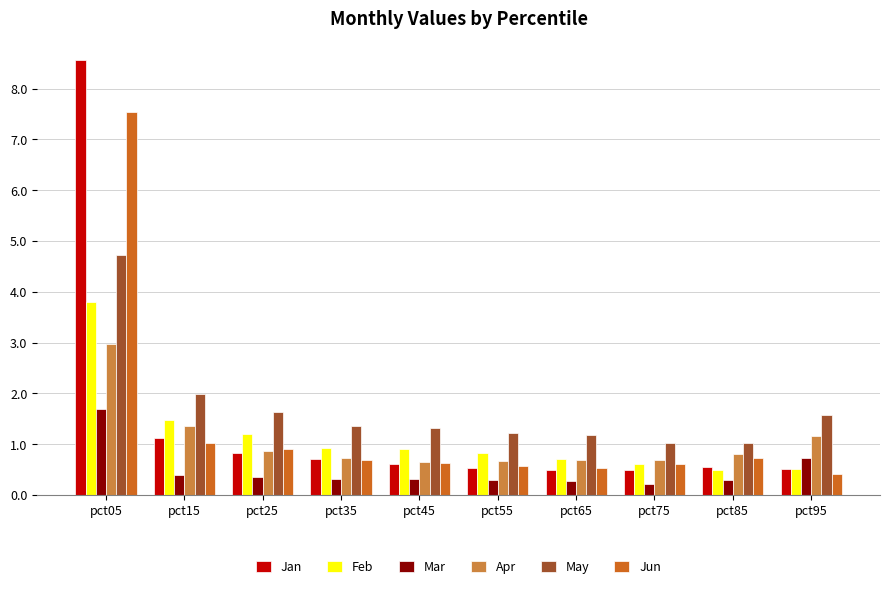

What is the difference between the maximum and minimum values in the Jun series?

7.1